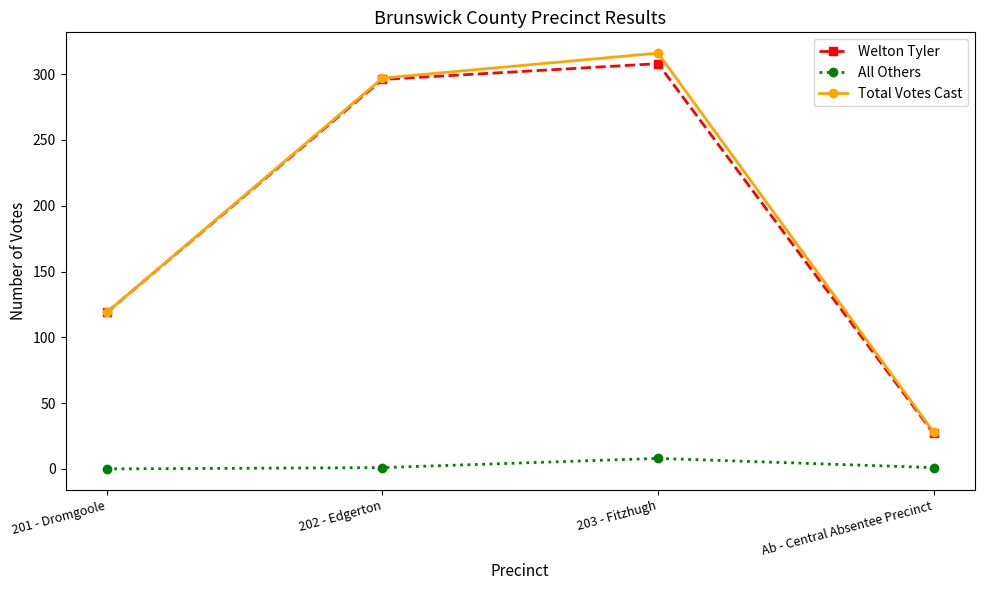

True or false: Total Votes Cast and All Others cross at least once.

False